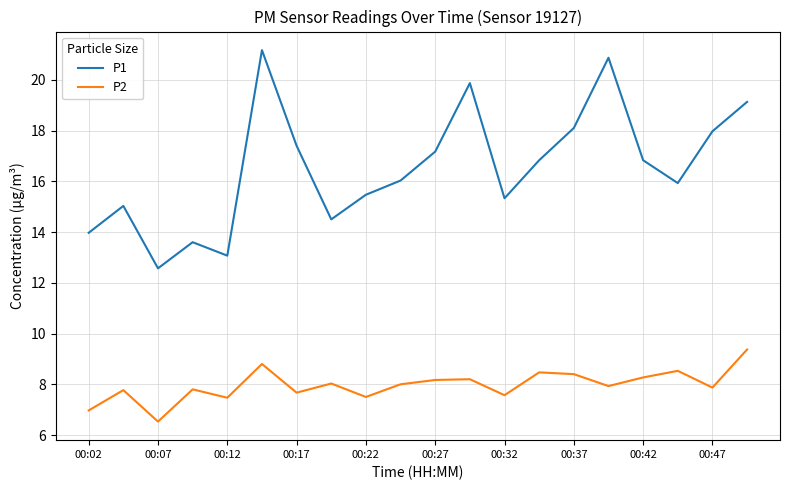

True or false: P1 and P2 cross at least once.

False